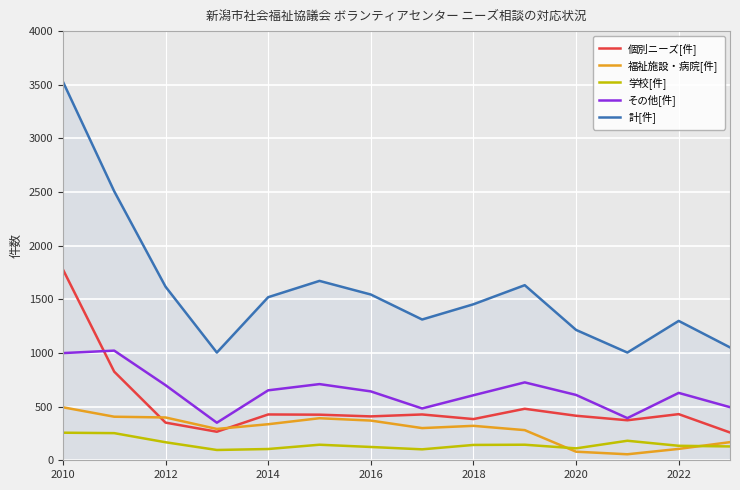

Which series has the largest total across all categories?

計[件]